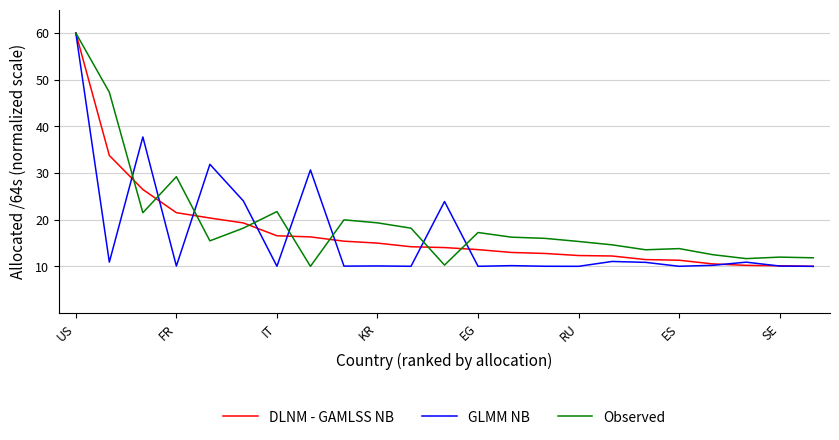

What is the minimum value shown in the chart?

10.0